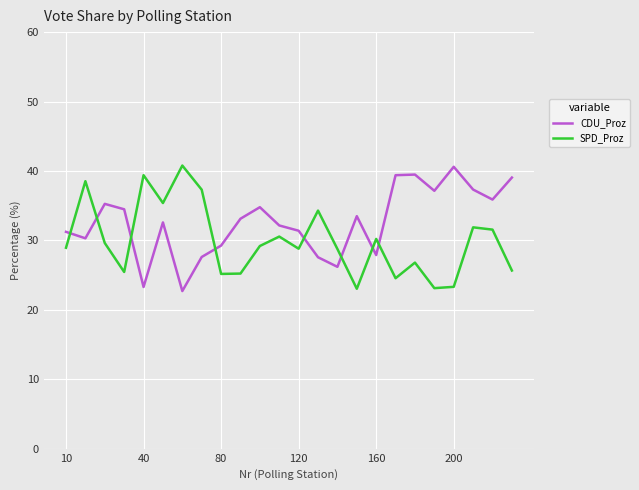

True or false: CDU_Proz and SPD_Proz cross at least once.

True